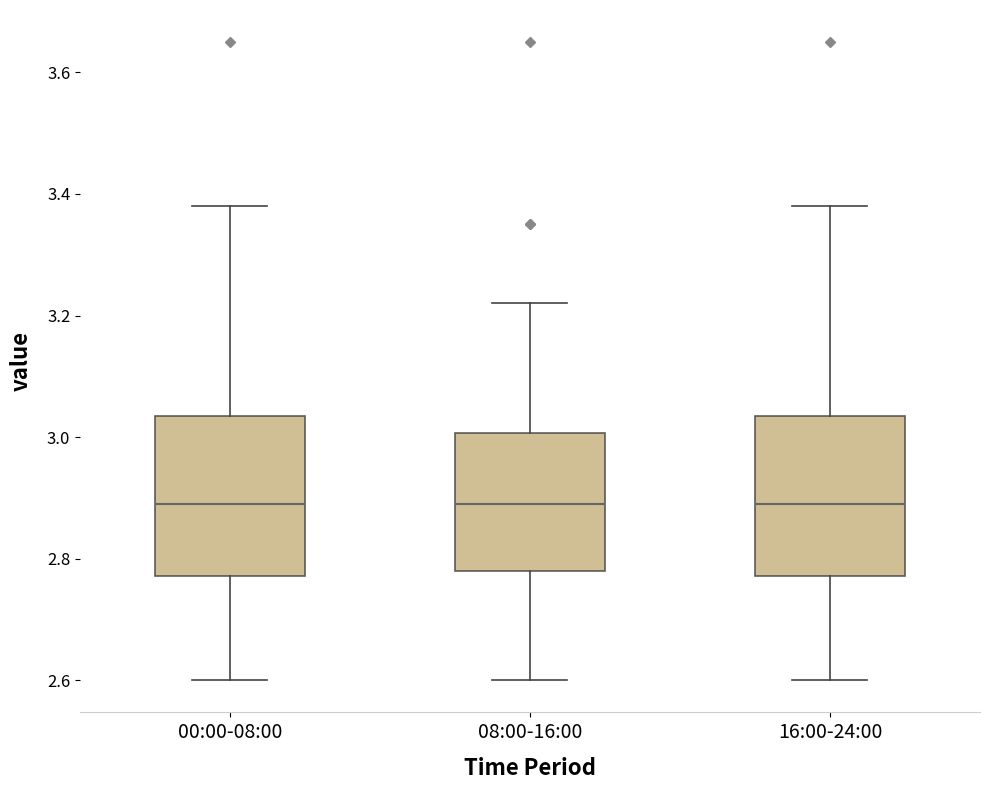

Reading left to right, read every box against the y-axis: the position of its median line, the range the box covers, and the ends of its whiskers. The values are not printed on the chart, so give them approximately, as read against the axis.

00:00-08:00: median 2.90, box 2.78 to 3.04, whiskers 2.60 to 3.38
08:00-16:00: median 2.90, box 2.78 to 3.00, whiskers 2.60 to 3.22
16:00-24:00: median 2.90, box 2.78 to 3.04, whiskers 2.60 to 3.38